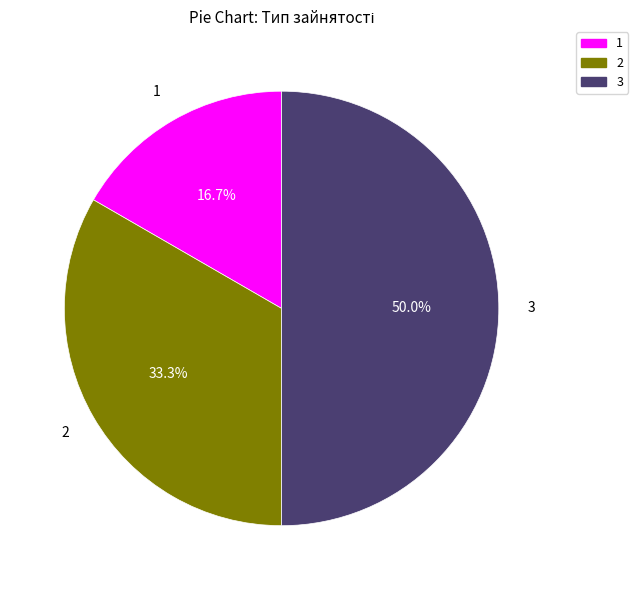

Which has a higher value, 2 or 3?

3